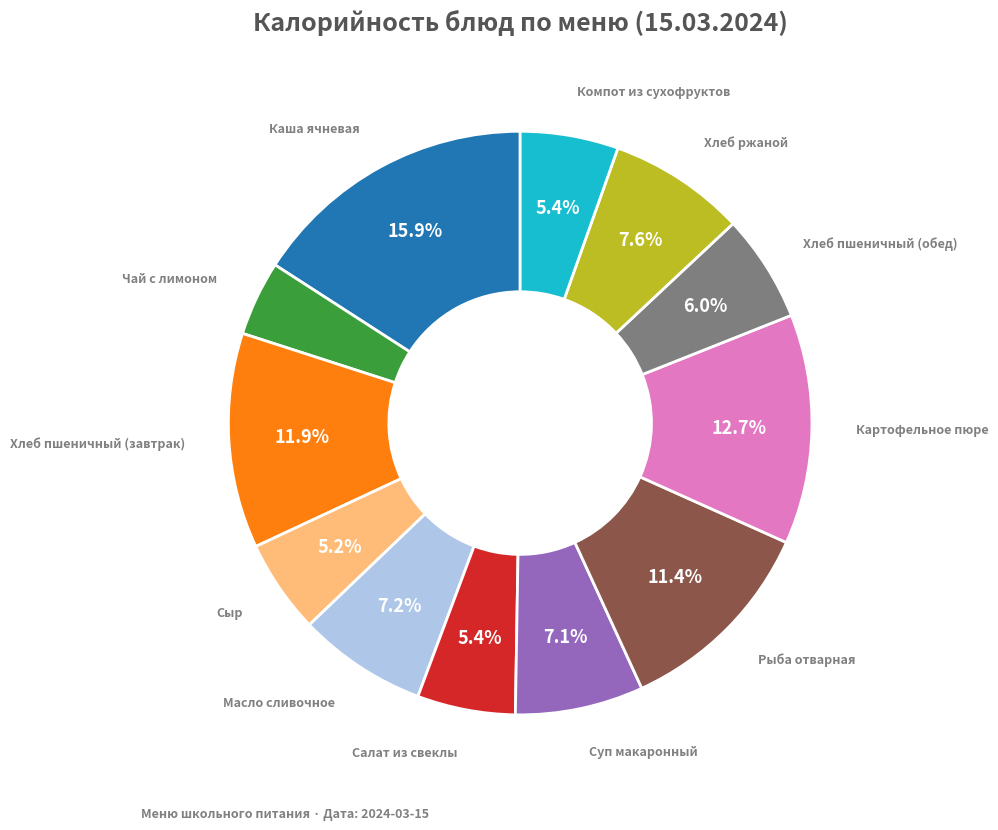

Which category has the smallest portion of the pie?

Чай с лимоном